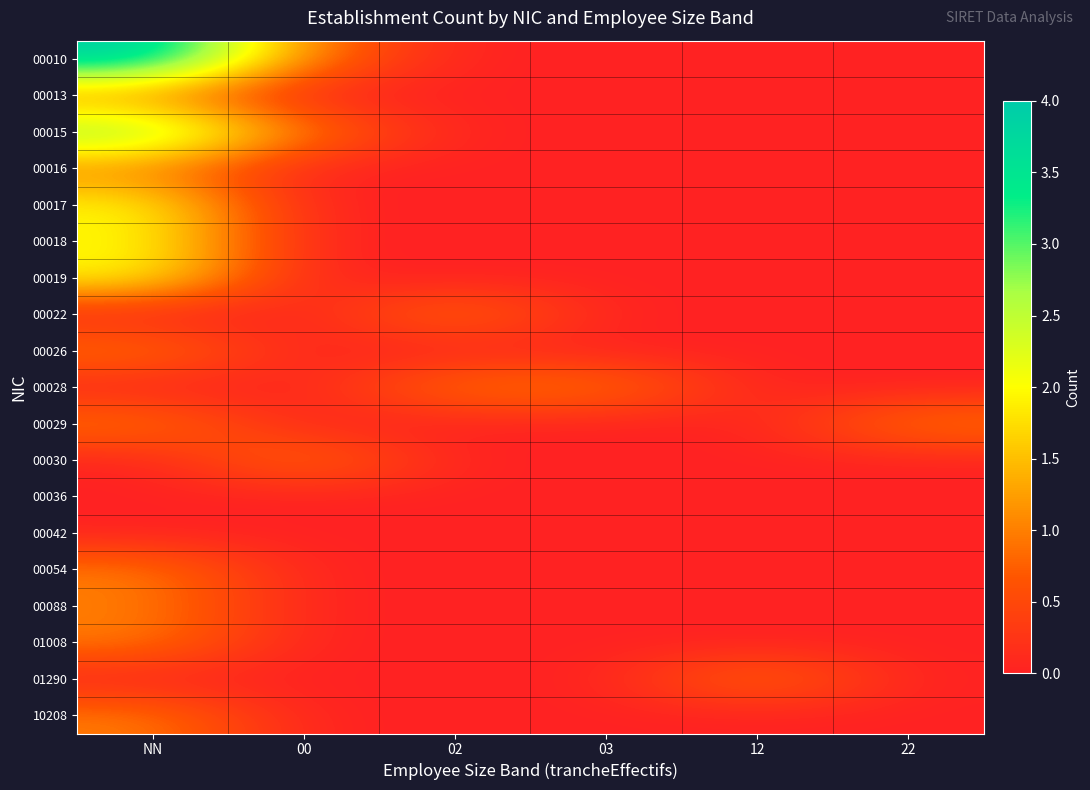

What is the total value across all series at 02?

2